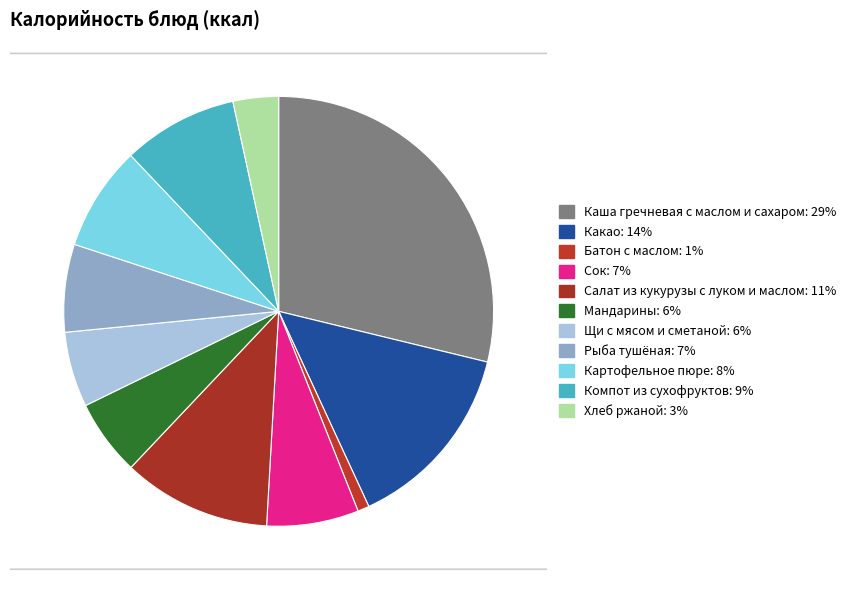

What is the ratio of the value at Компот из сухофруктов to the value at Какао?

0.6